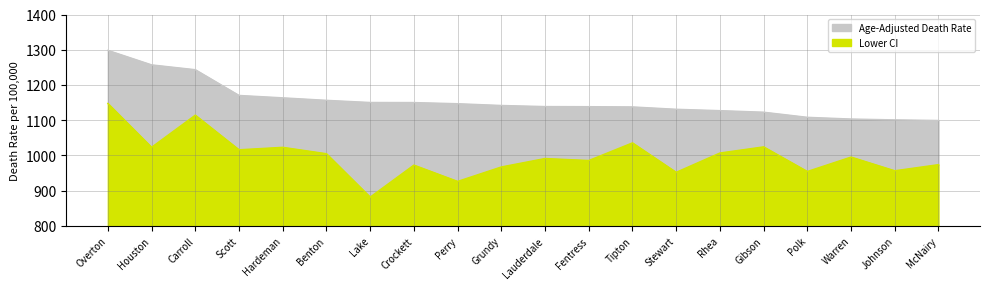

At which category does the chart reach its minimum across all series?

Lake